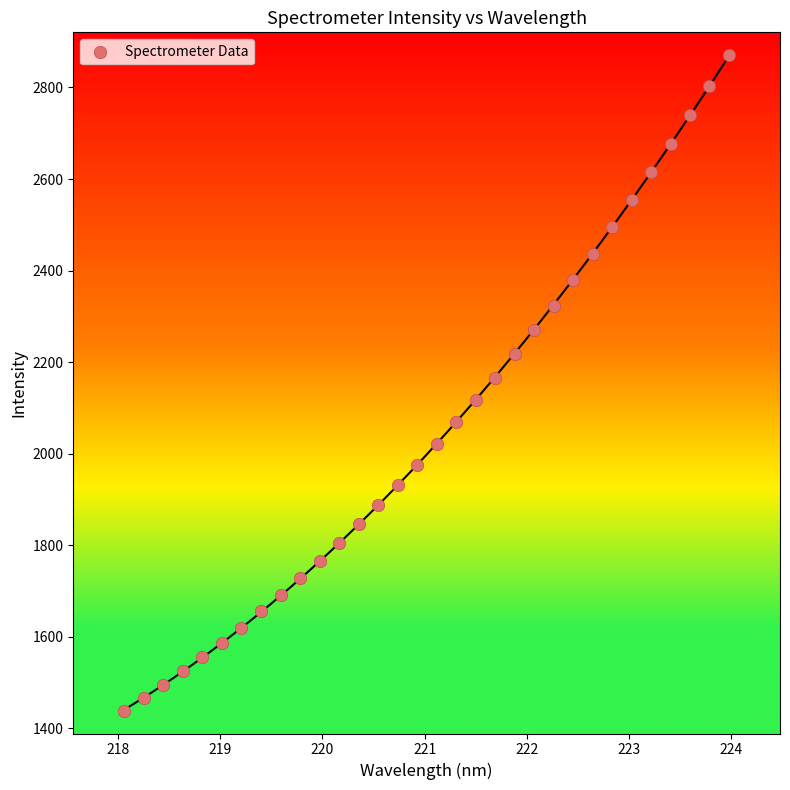

What is the range of X values (max minus min)?

5.9